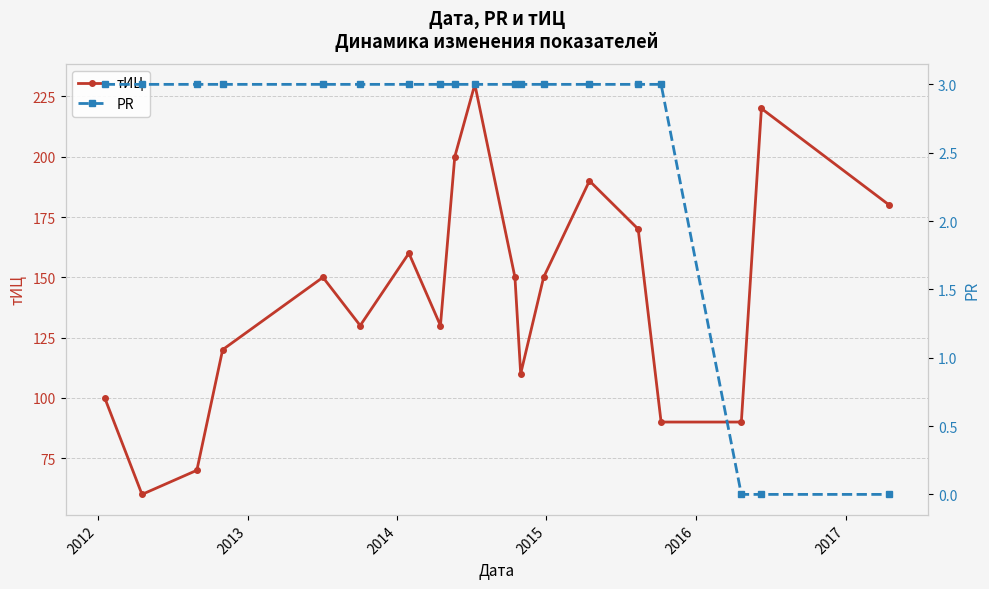

How many lines are shown in the chart?

2